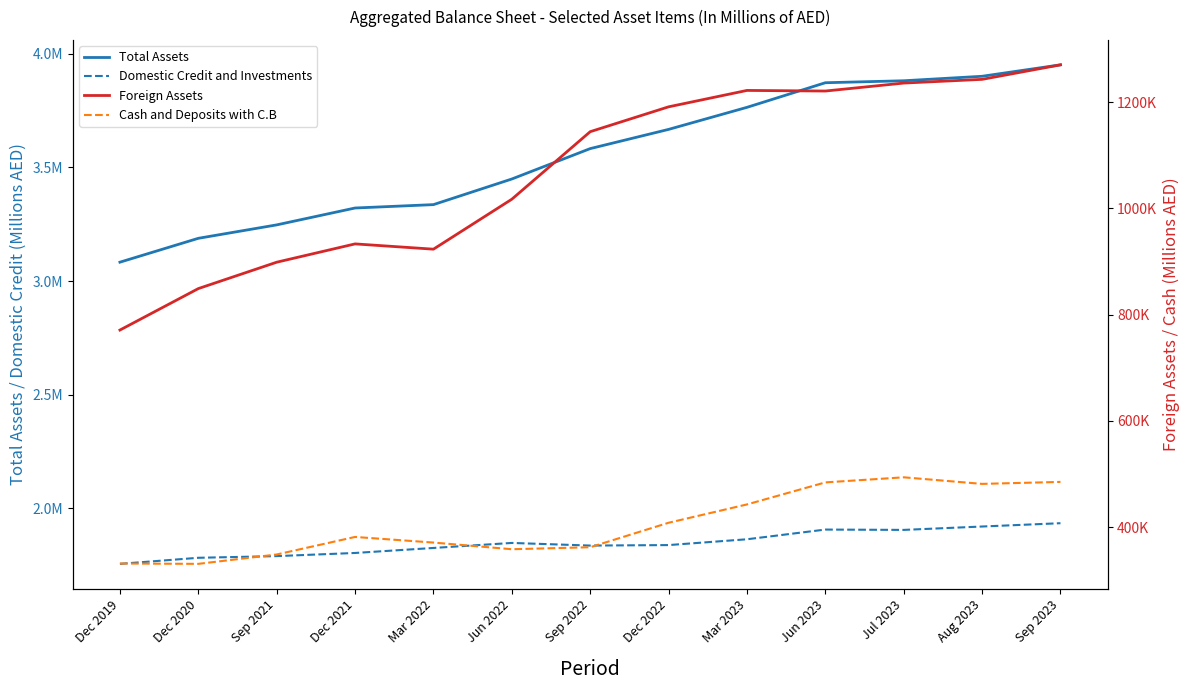

What is the label of the 9th point from the right?

Mar 2022